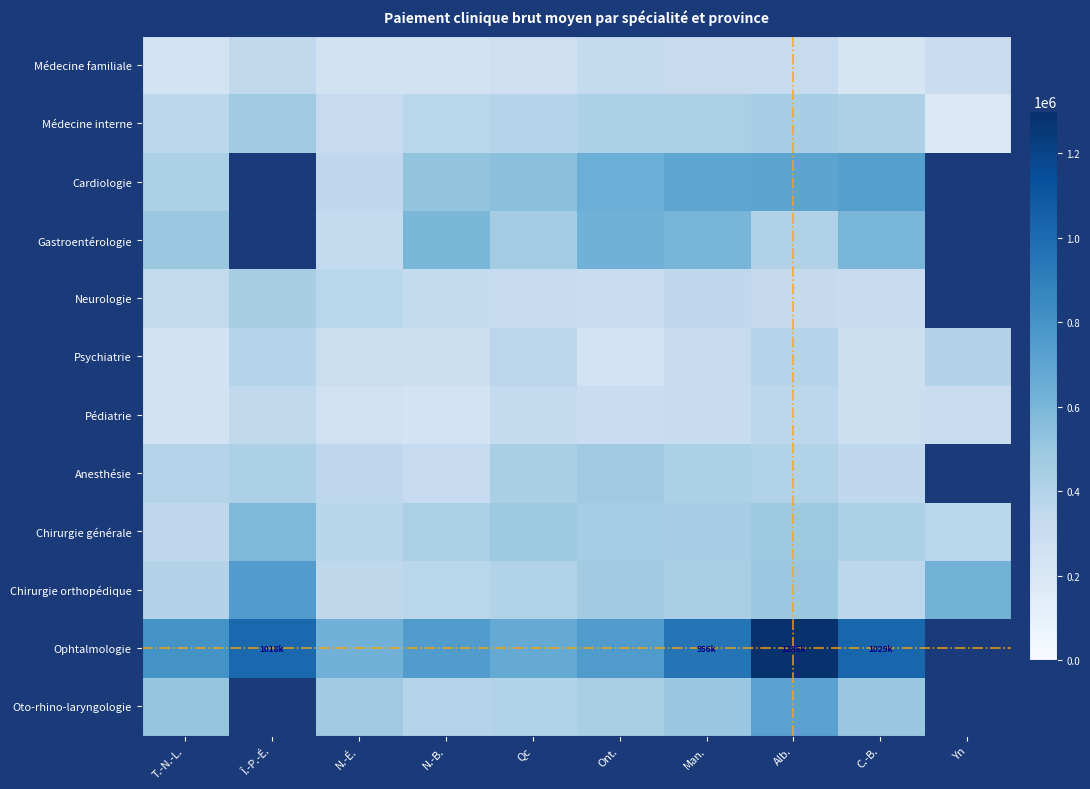

At how many categories does at least one series exceed 836616?

4